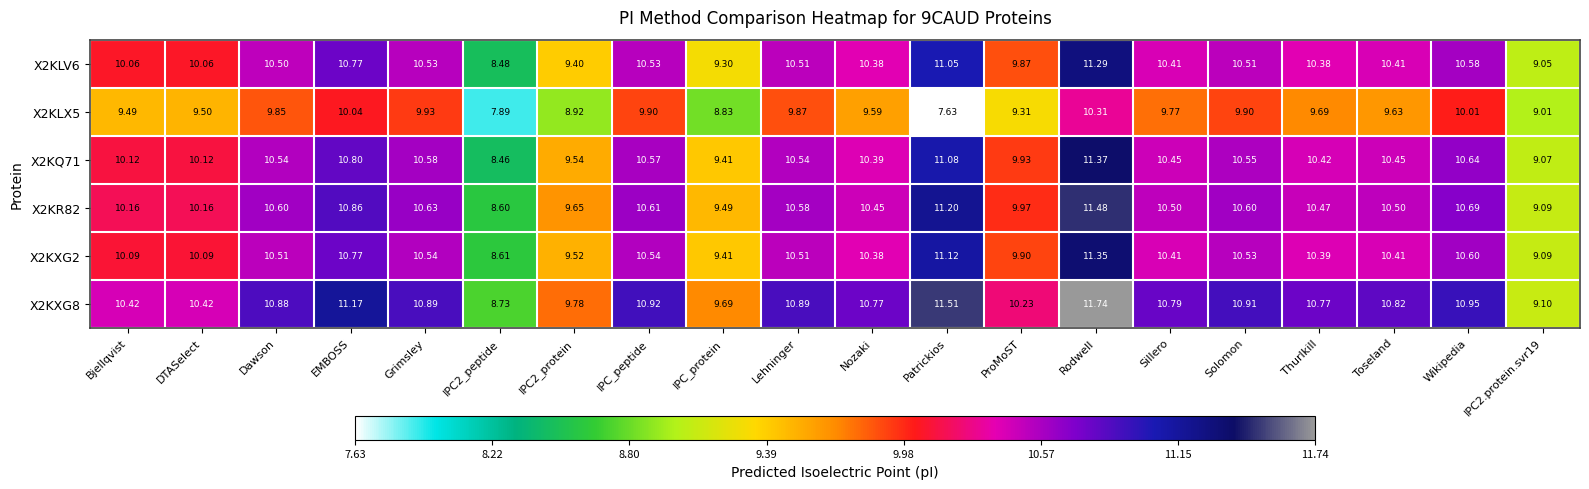

At how many categories does at least one series exceed 10?

16